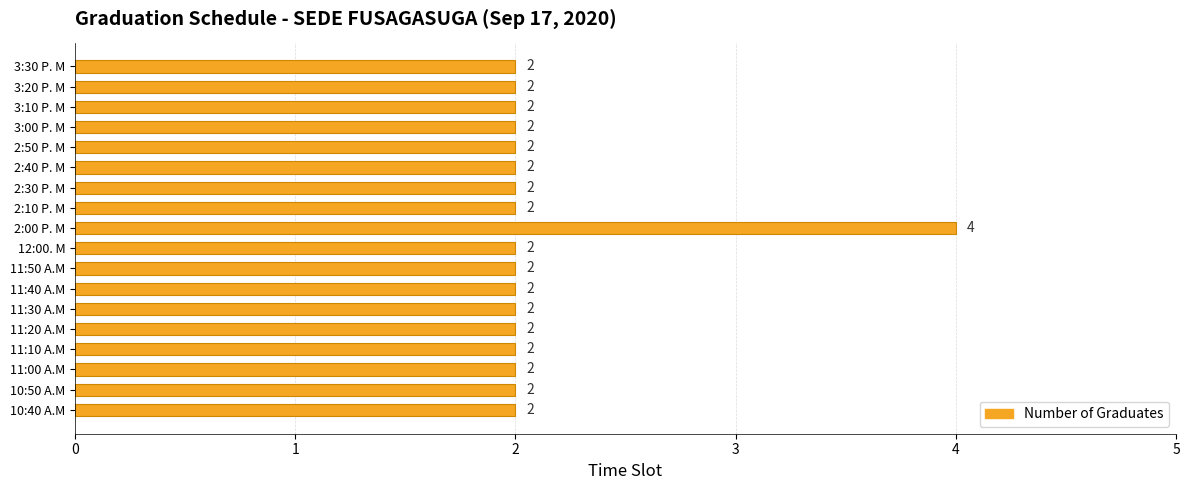

Between 2:40 P. M and 2:00 P. M, which is larger?

2:00 P. M